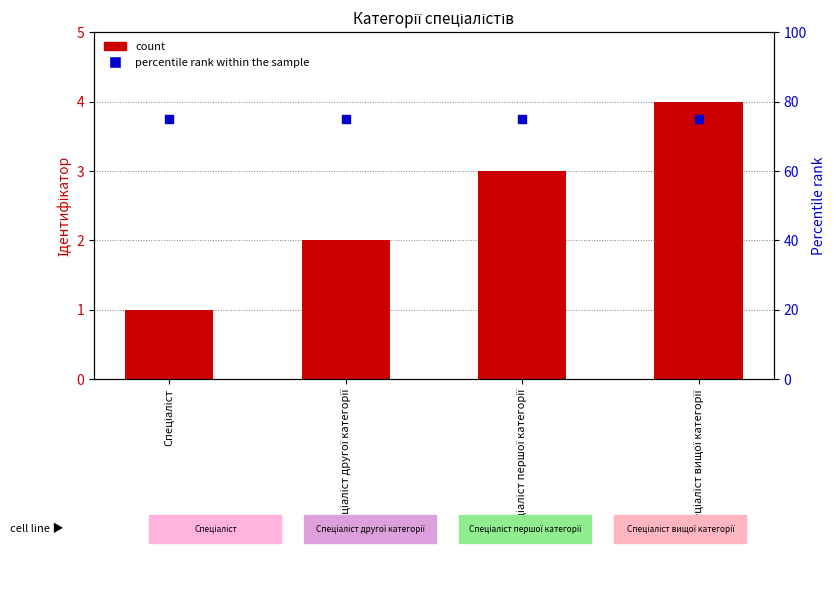

Which series has the largest total across all categories?

percentile rank within the sample